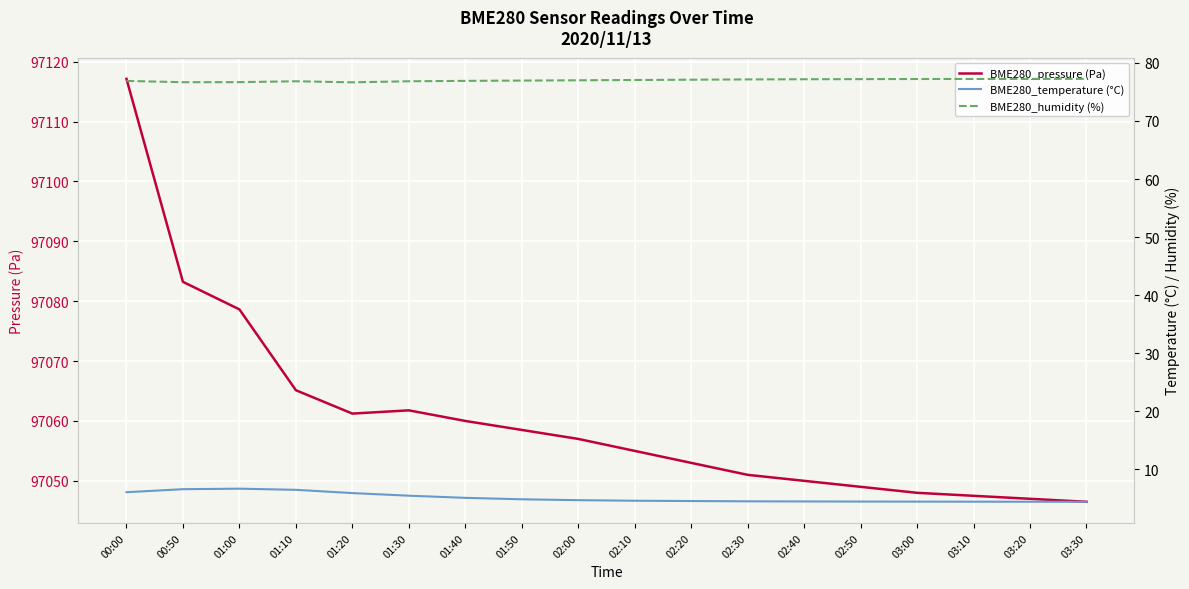

True or false: BME280_pressure (Pa) and BME280_humidity (%) cross at least once.

False